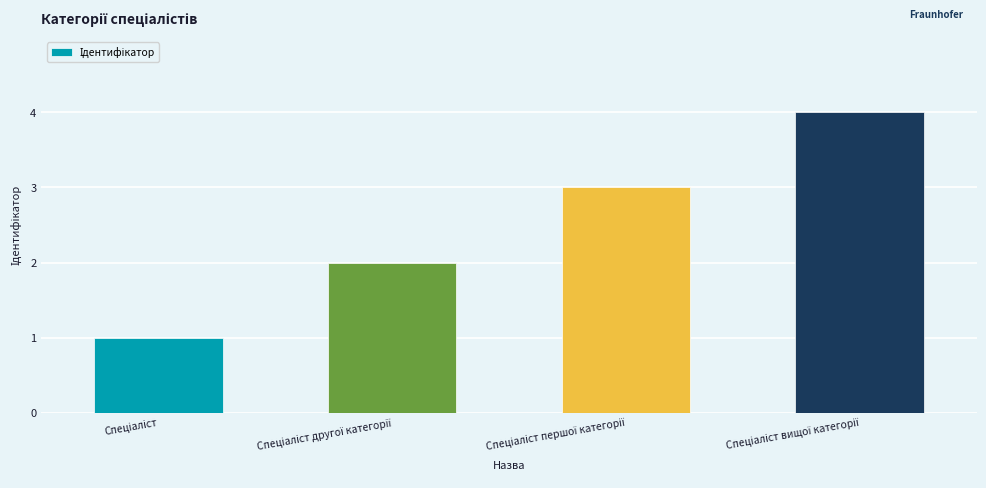

What is the sum of all values?

10